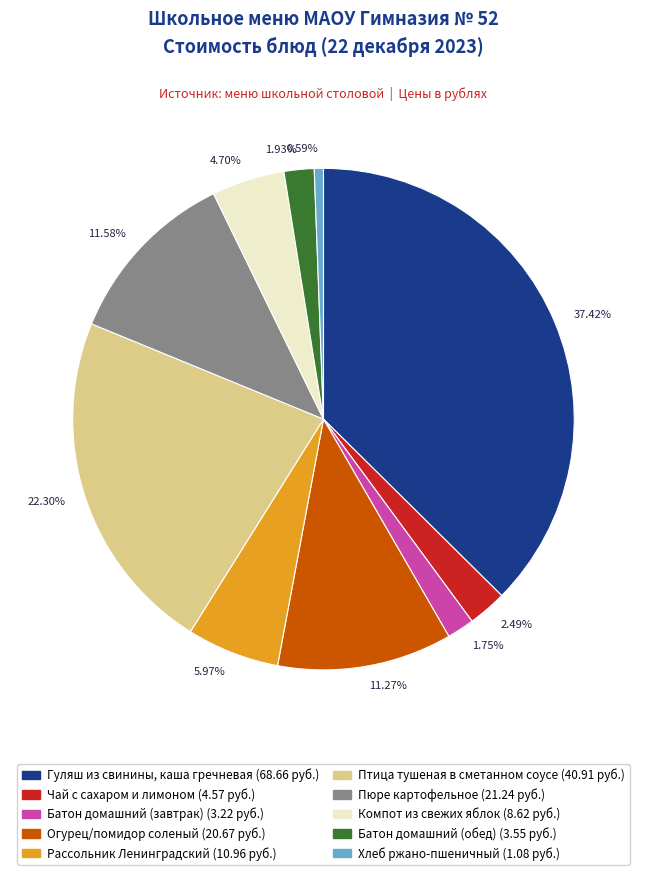

Does 2.49% account for over 50% of the chart?

No